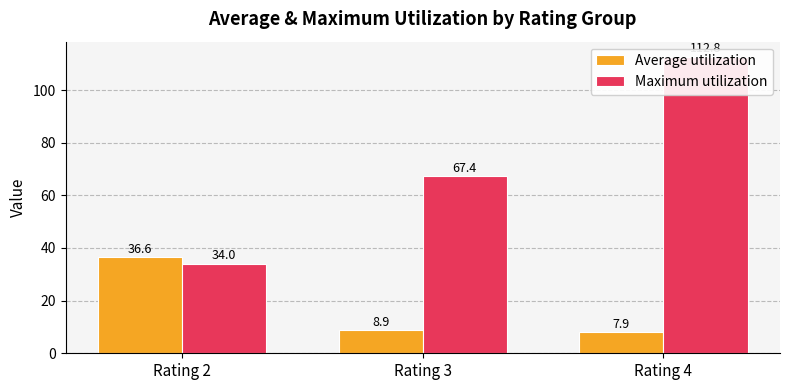

Where is Average utilization nearest to the value 22?

Rating 3